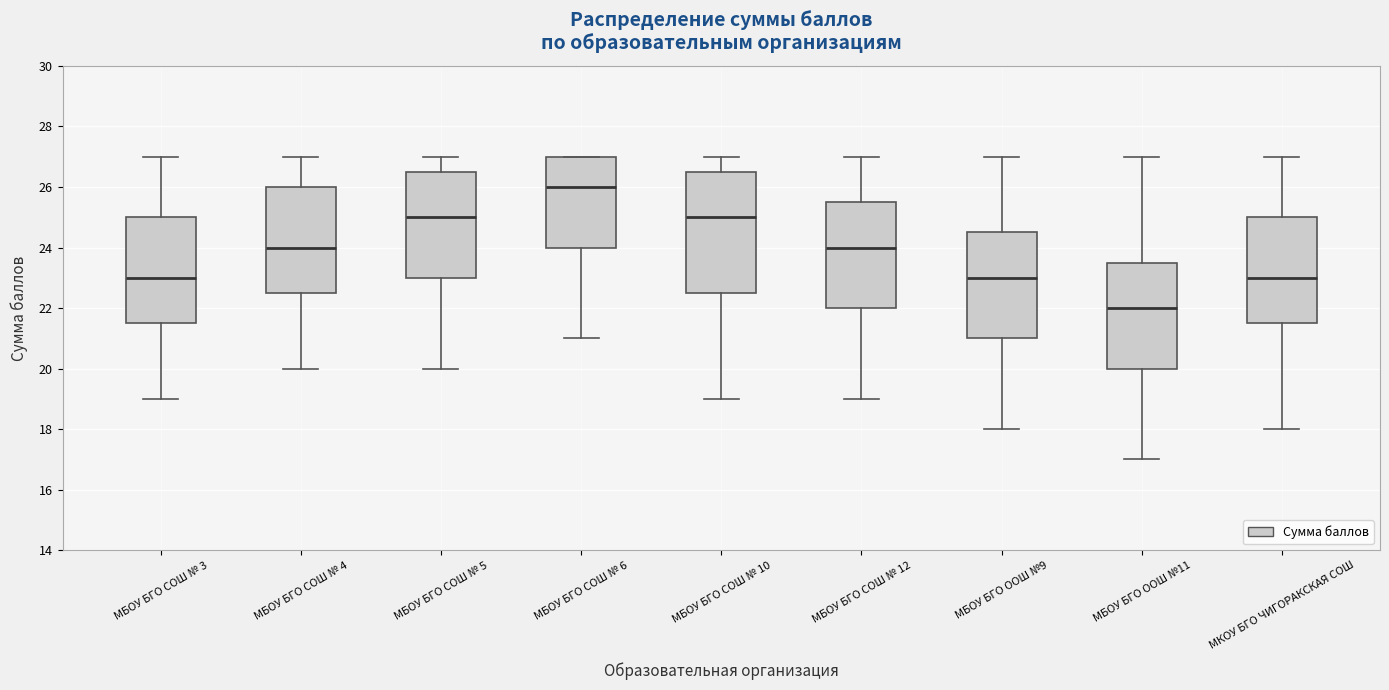

Where does the lower whisker of the box for МКОУ БГО ЧИГОРАКСКАЯ СОШ end on the y-axis? The values are not printed on the chart, so give them approximately, as read against the axis.

18.0